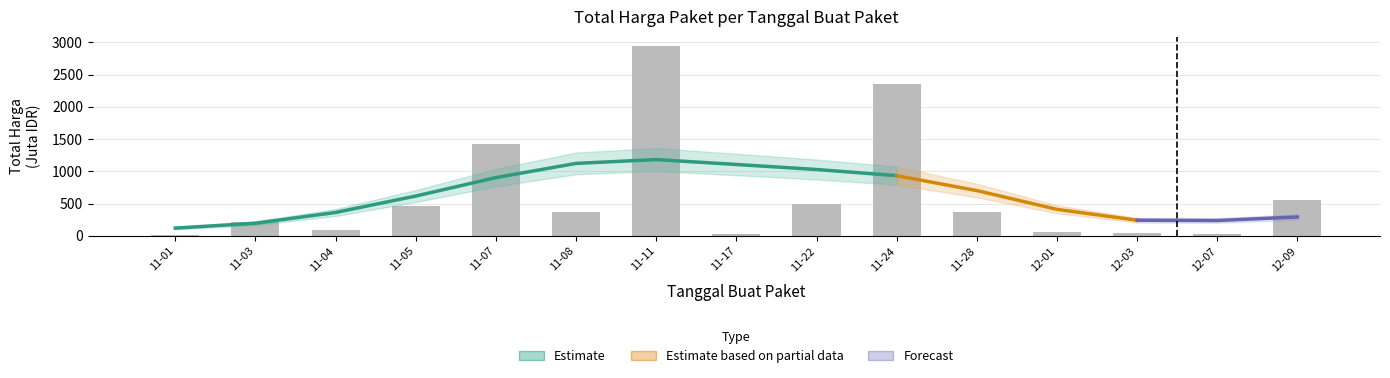

Are the bars grouped side by side (vs. stacked)?

No